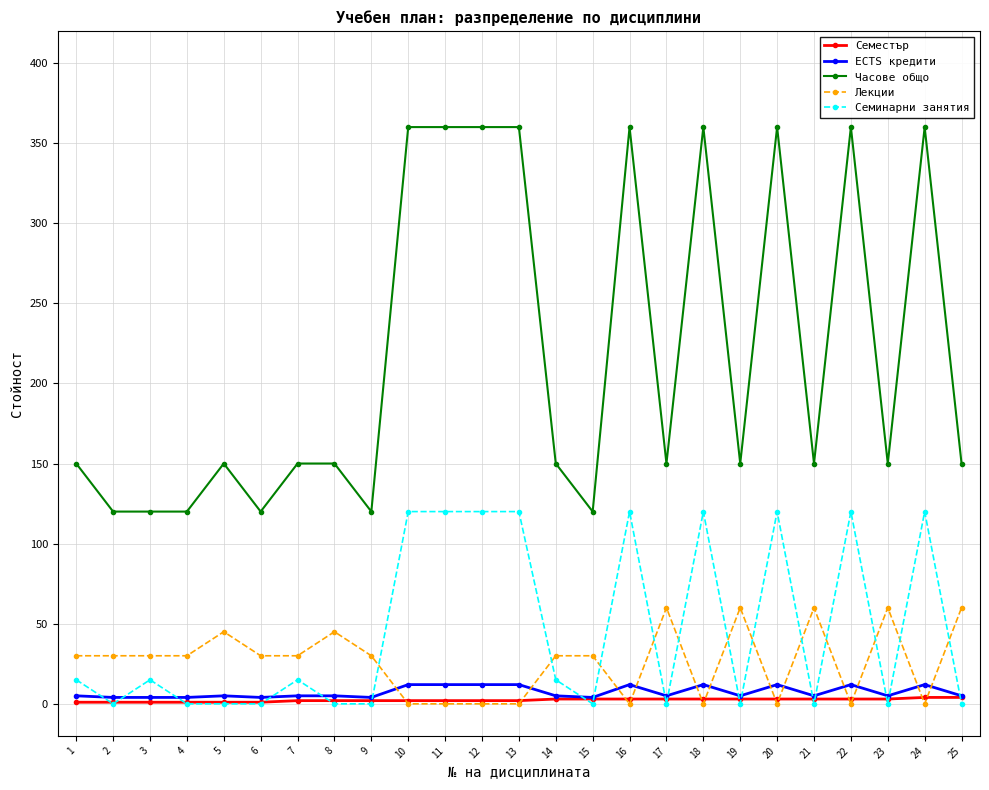

What is the maximum value shown in the chart?

360